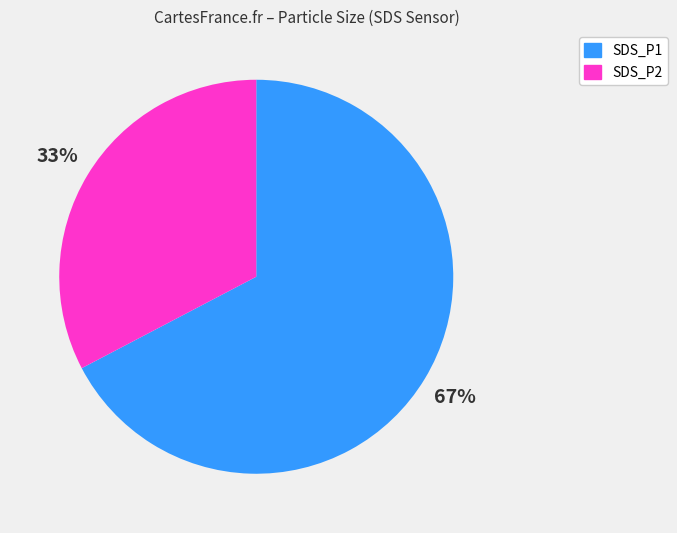

How many slices are in this pie chart?

2